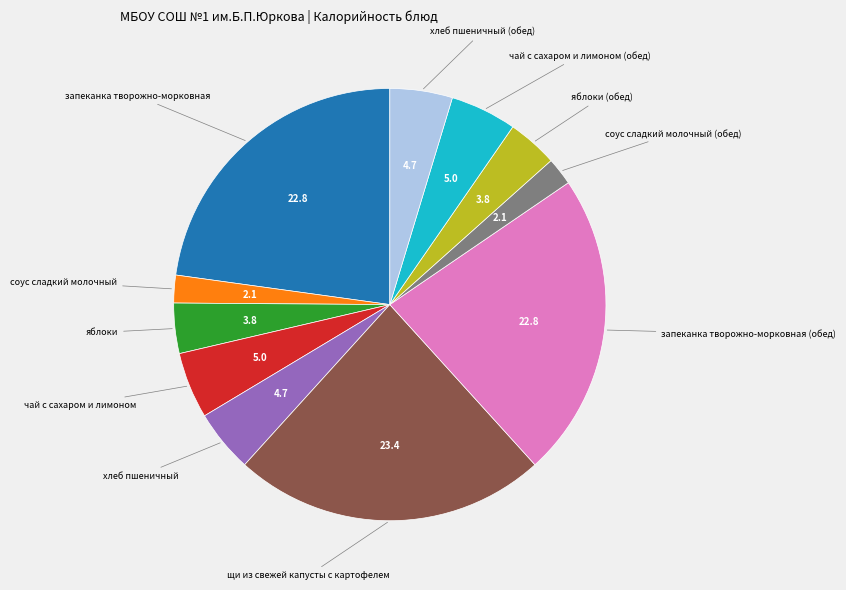

Does any single category account for the majority?

No